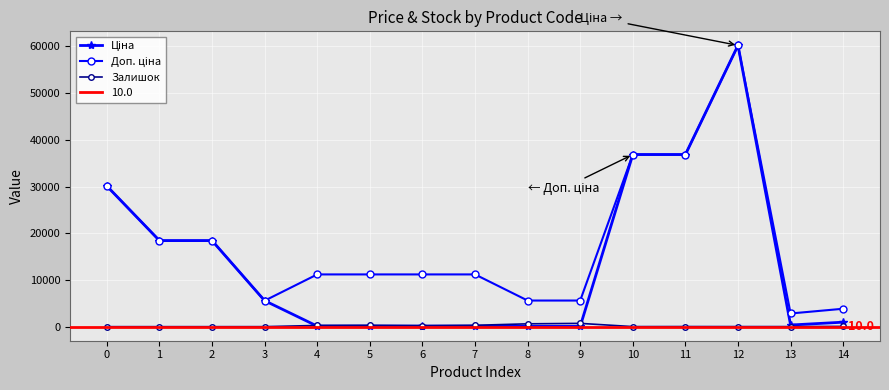

At 6, list the series in order from smallest to largest.

Ціна, Залишок, Доп. ціна